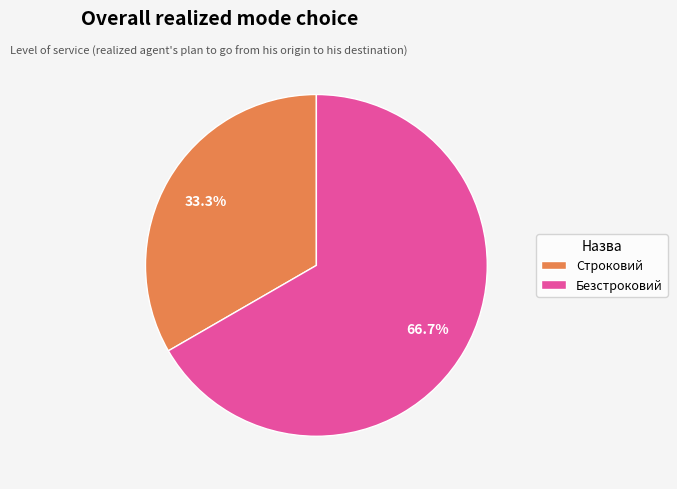

Is there a majority slice in this chart?

Yes